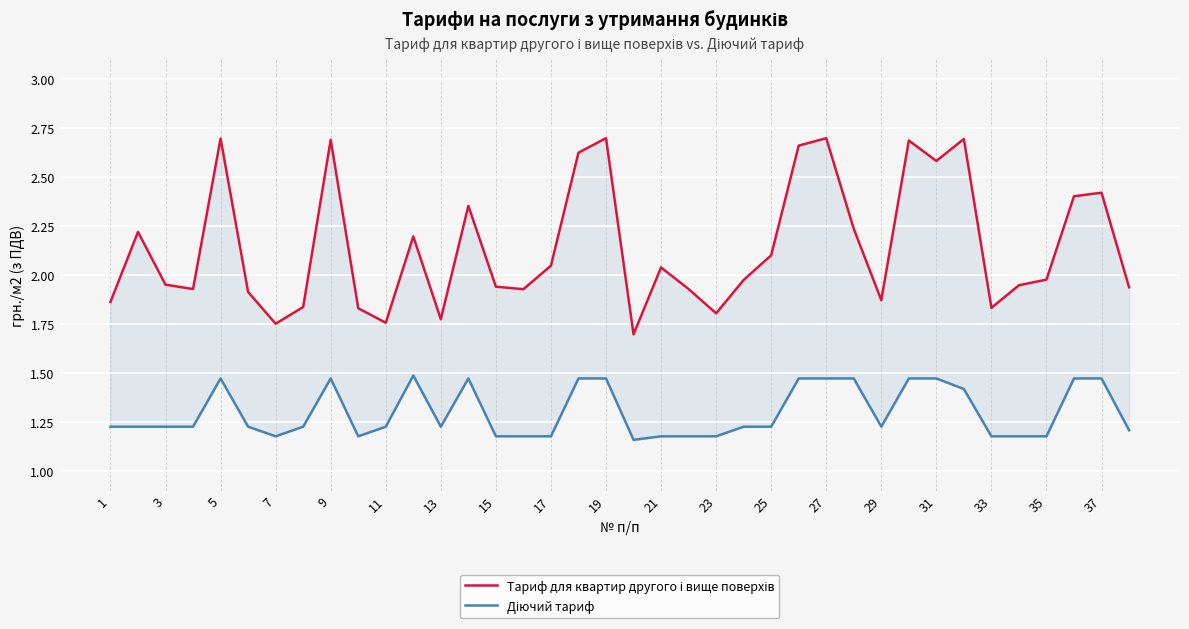

The value of Діючий тариф at 21 is 1.2. True or false?

True